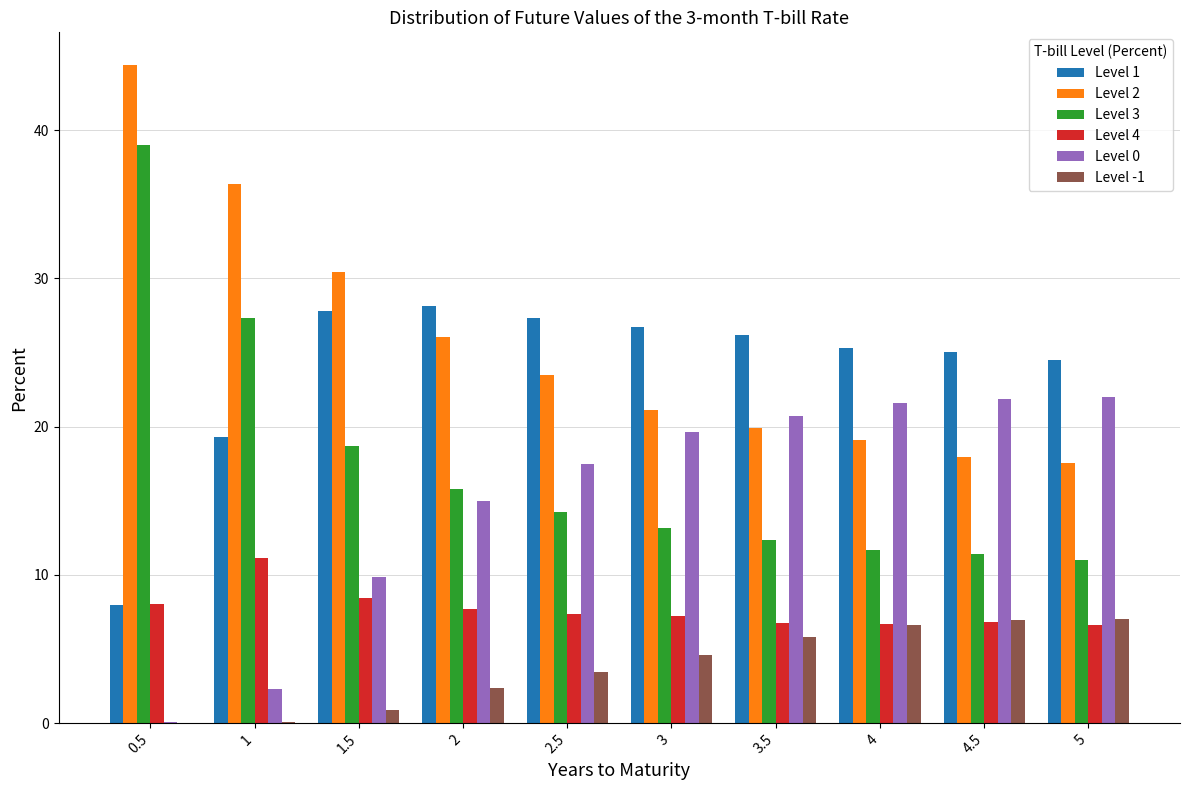

Between 2.5 and 5, which series saw the biggest shift?

Level 2